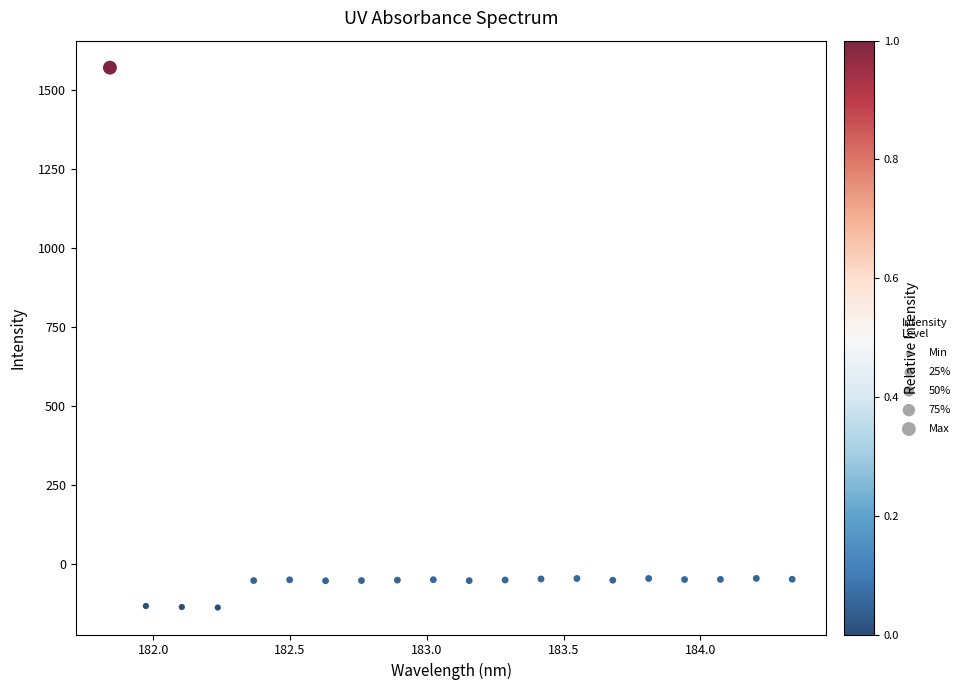

What is the range of Y values (max minus min)?

1710.0